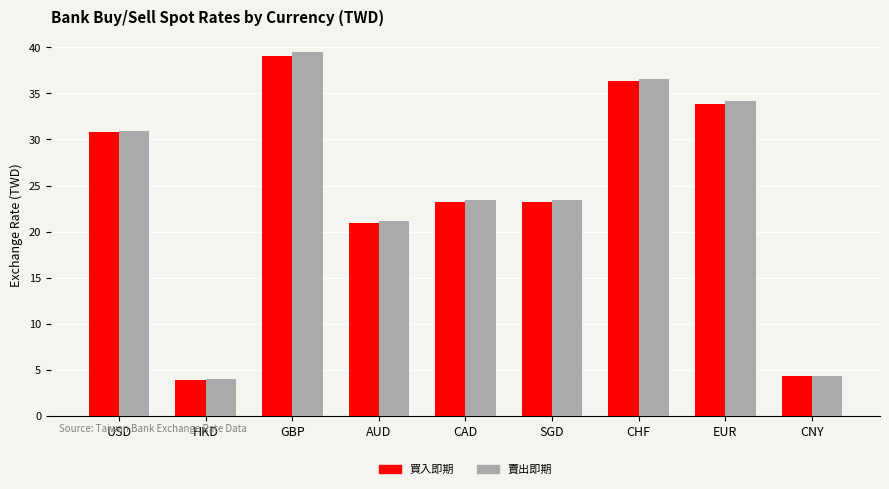

At which label does 賣出即期 reach its peak?

GBP